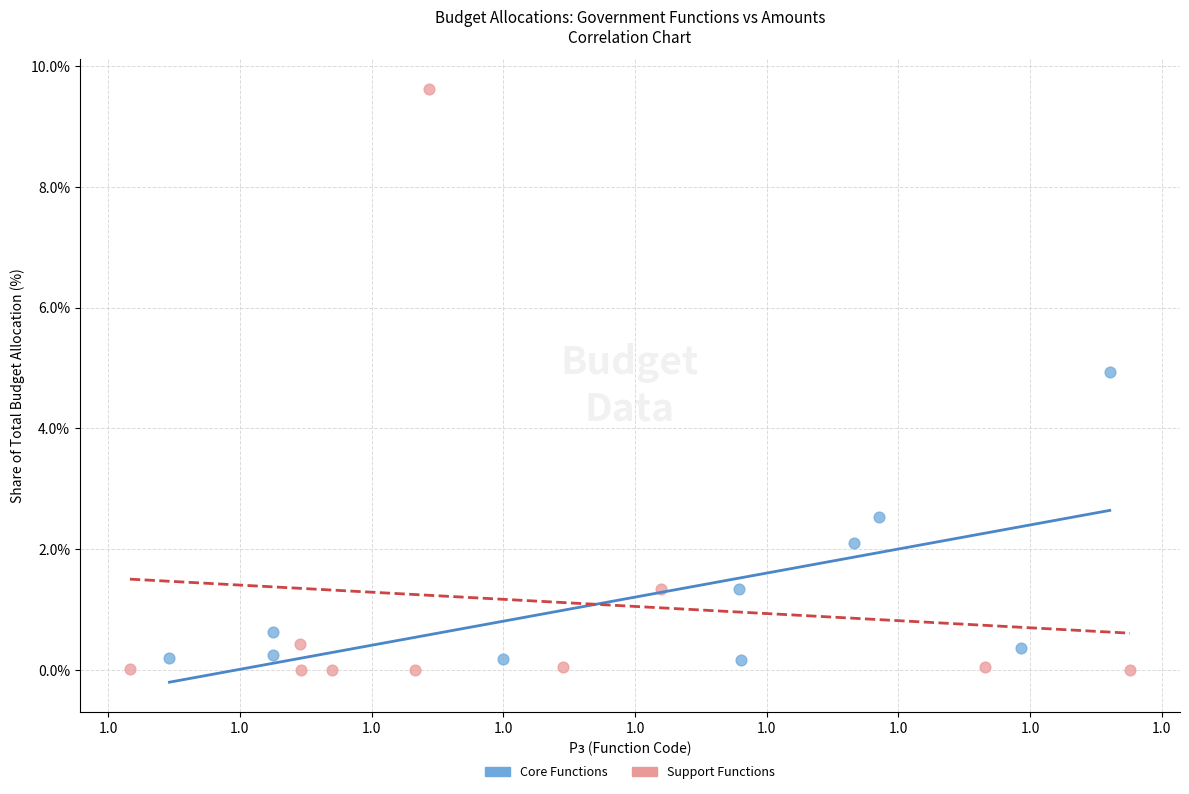

Which series has the widest spread of Y values?

Support Functions